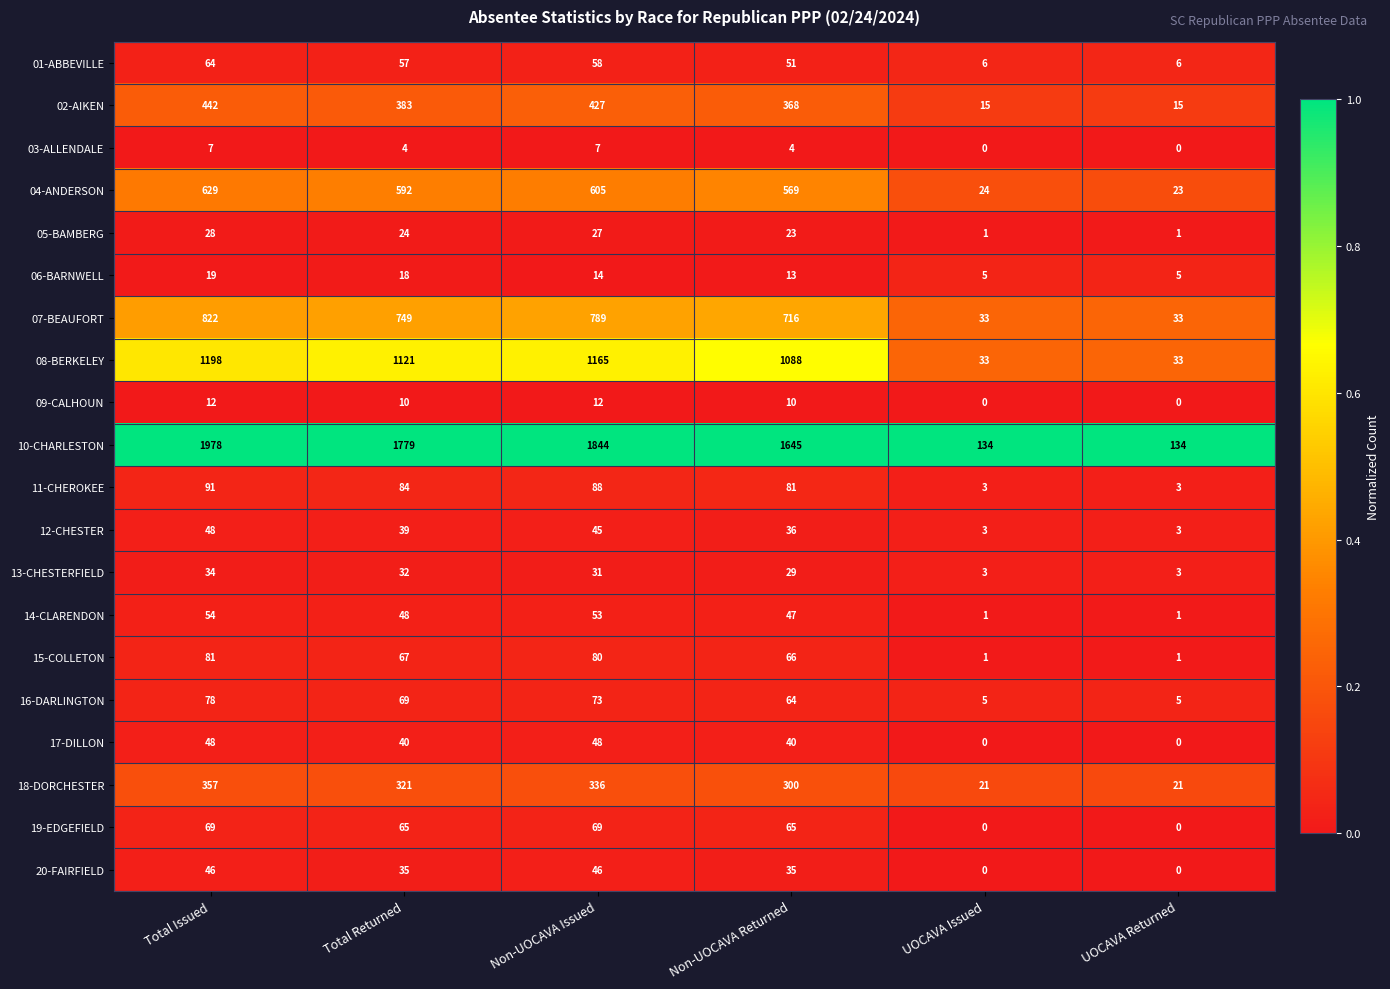

Read the 12-CHESTER value at Non-UOCAVA Issued.

45